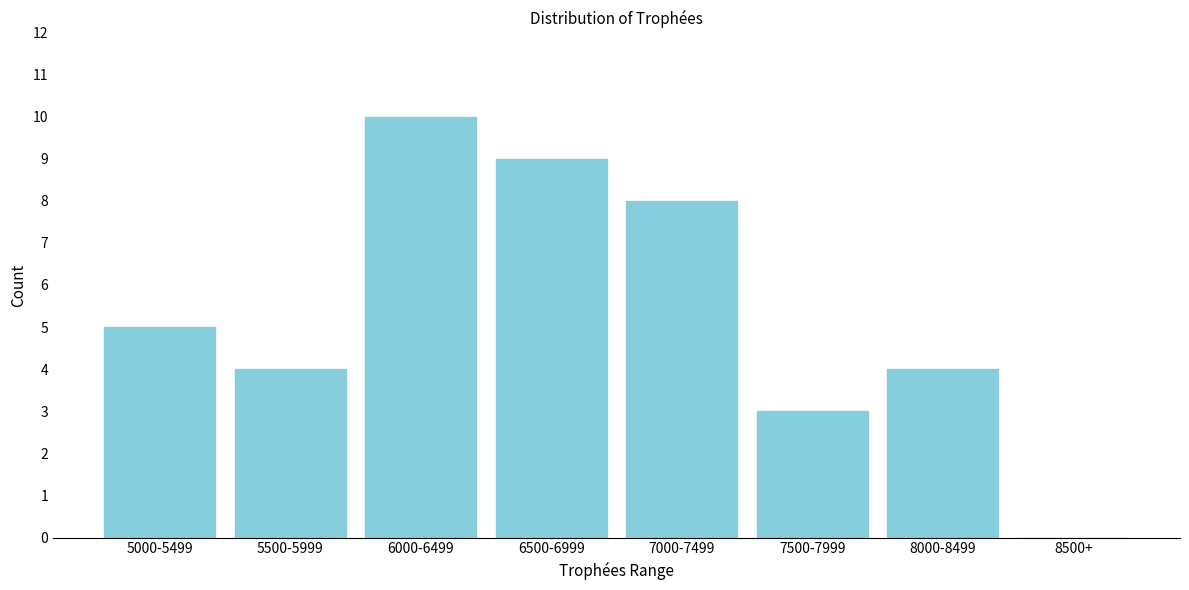

Reading right to left, transcribe all the data shown in this chart.

8500+=0	8000-8499=4	7500-7999=3	7000-7499=8	6500-6999=9	6000-6499=10	5500-5999=4	5000-5499=5